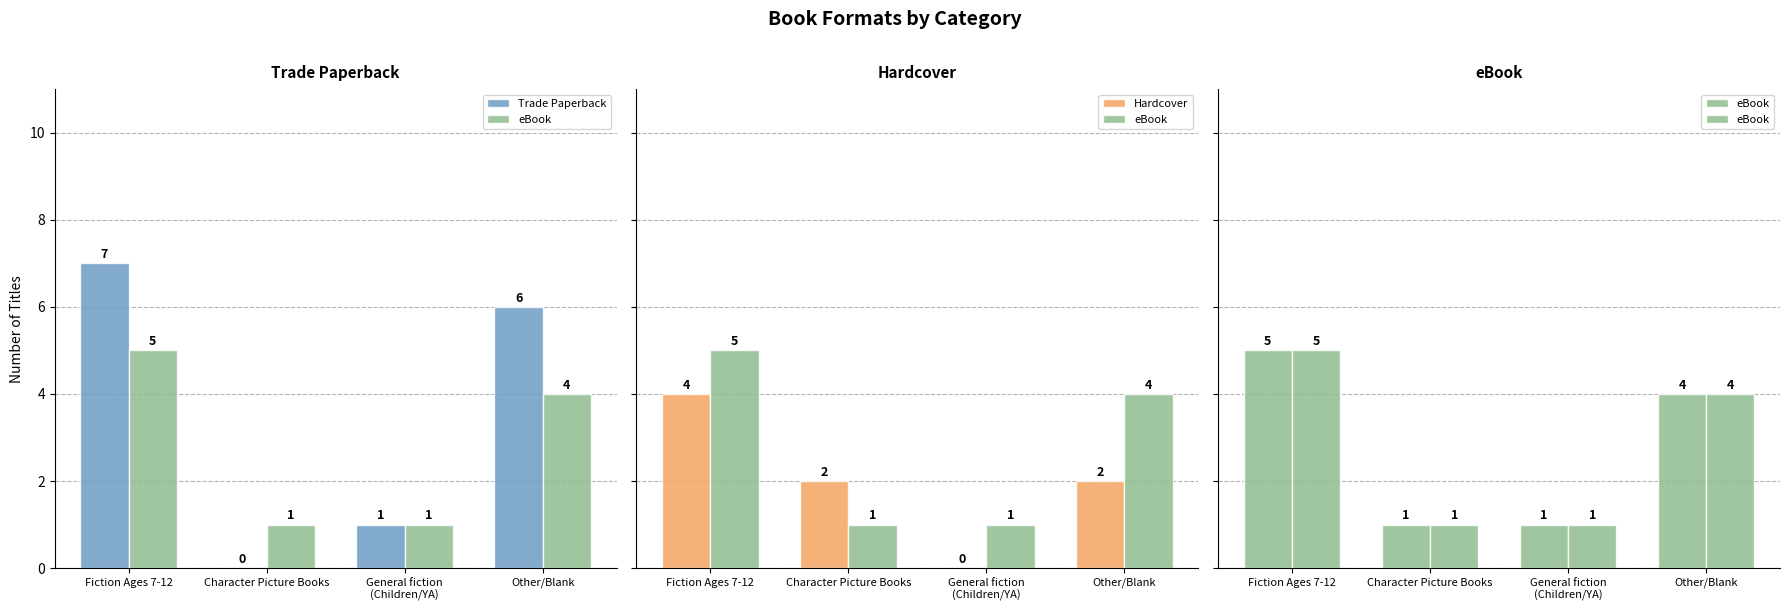

What is the total value across all series at General fiction
(Children/YA)?

2